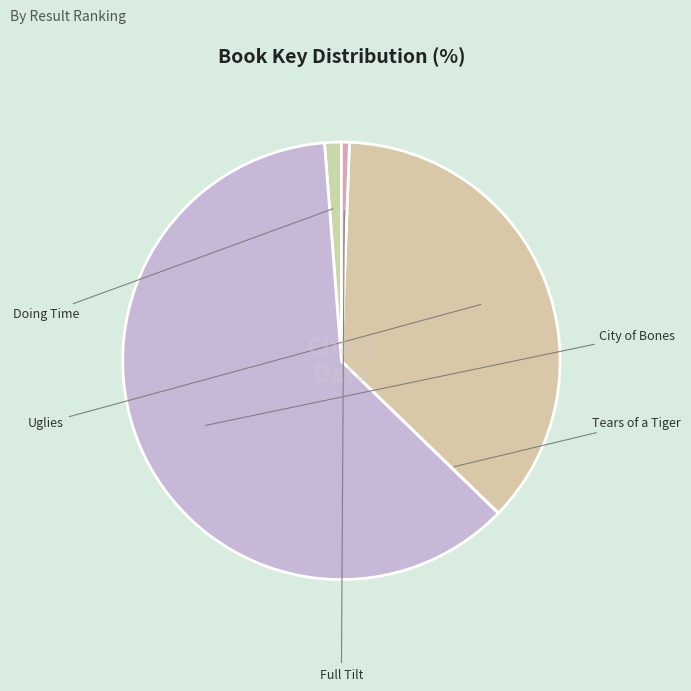

Between Uglies and Doing Time, which is larger?

Uglies